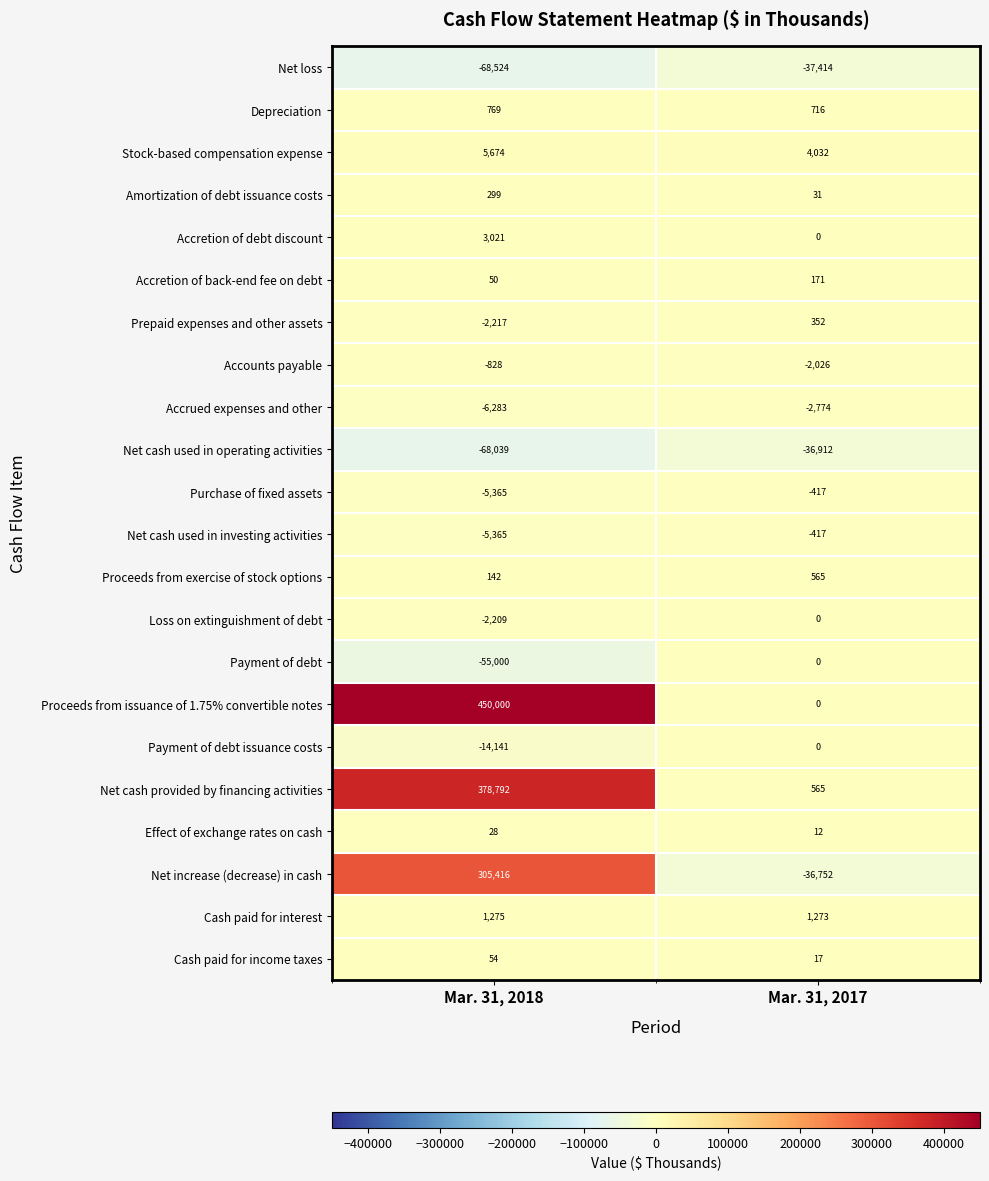

Which series has the widest spread of values?

Proceeds from issuance of 1.75% convertible notes